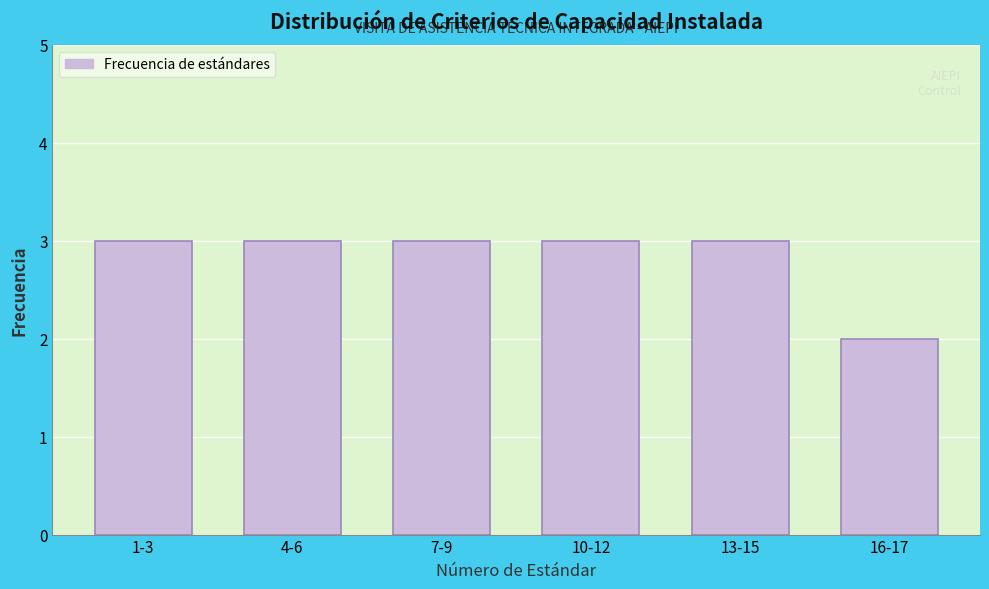

Reading left to right, extract all data points from this chart.

3	3	3	3	3	2